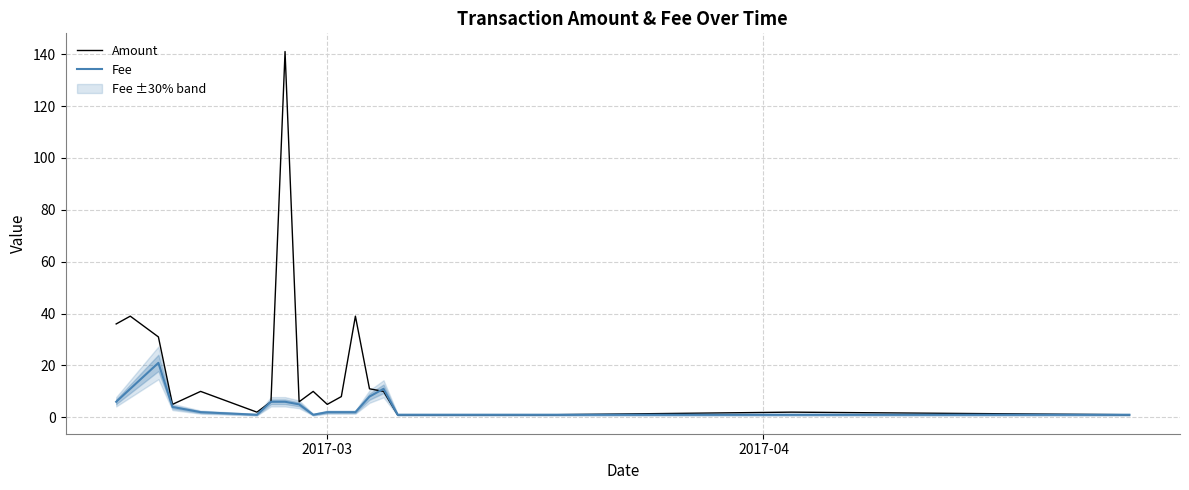

What is the greatest value displayed?

141.0